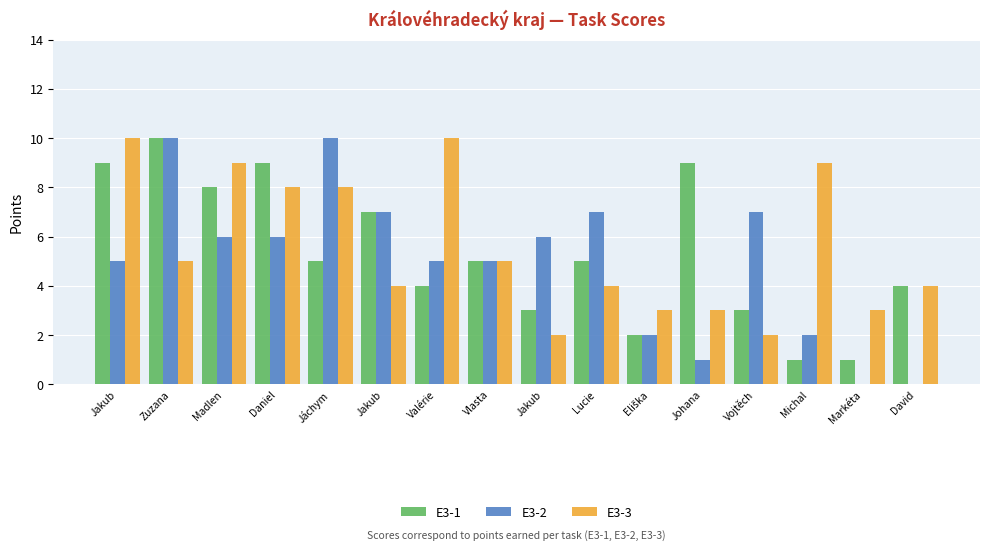

Does the chart contain stacked bars?

No